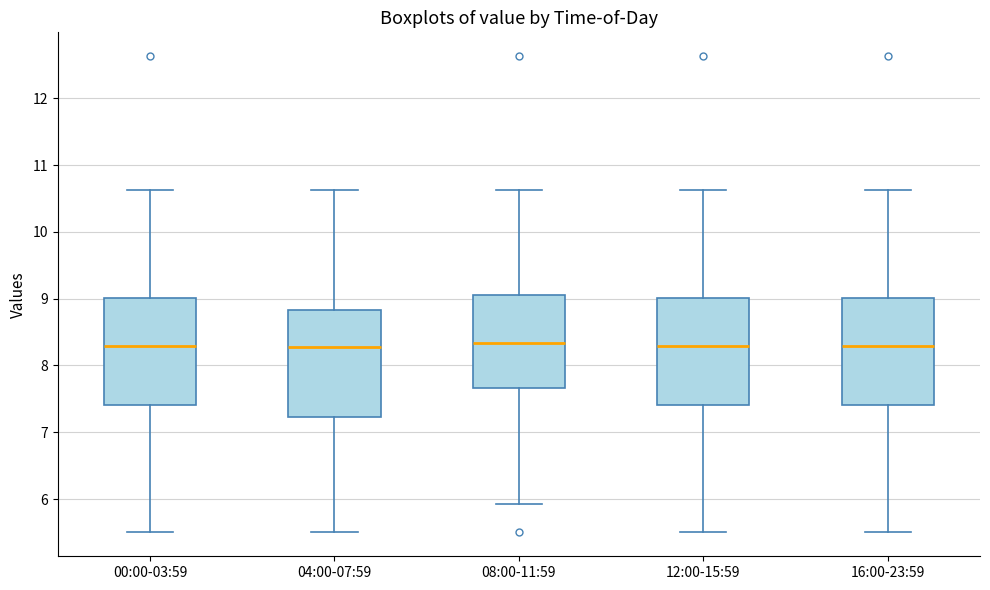

Where is the lower edge of the box for 00:00-03:59 on the y-axis? The values are not printed on the chart, so give them approximately, as read against the axis.

7.4